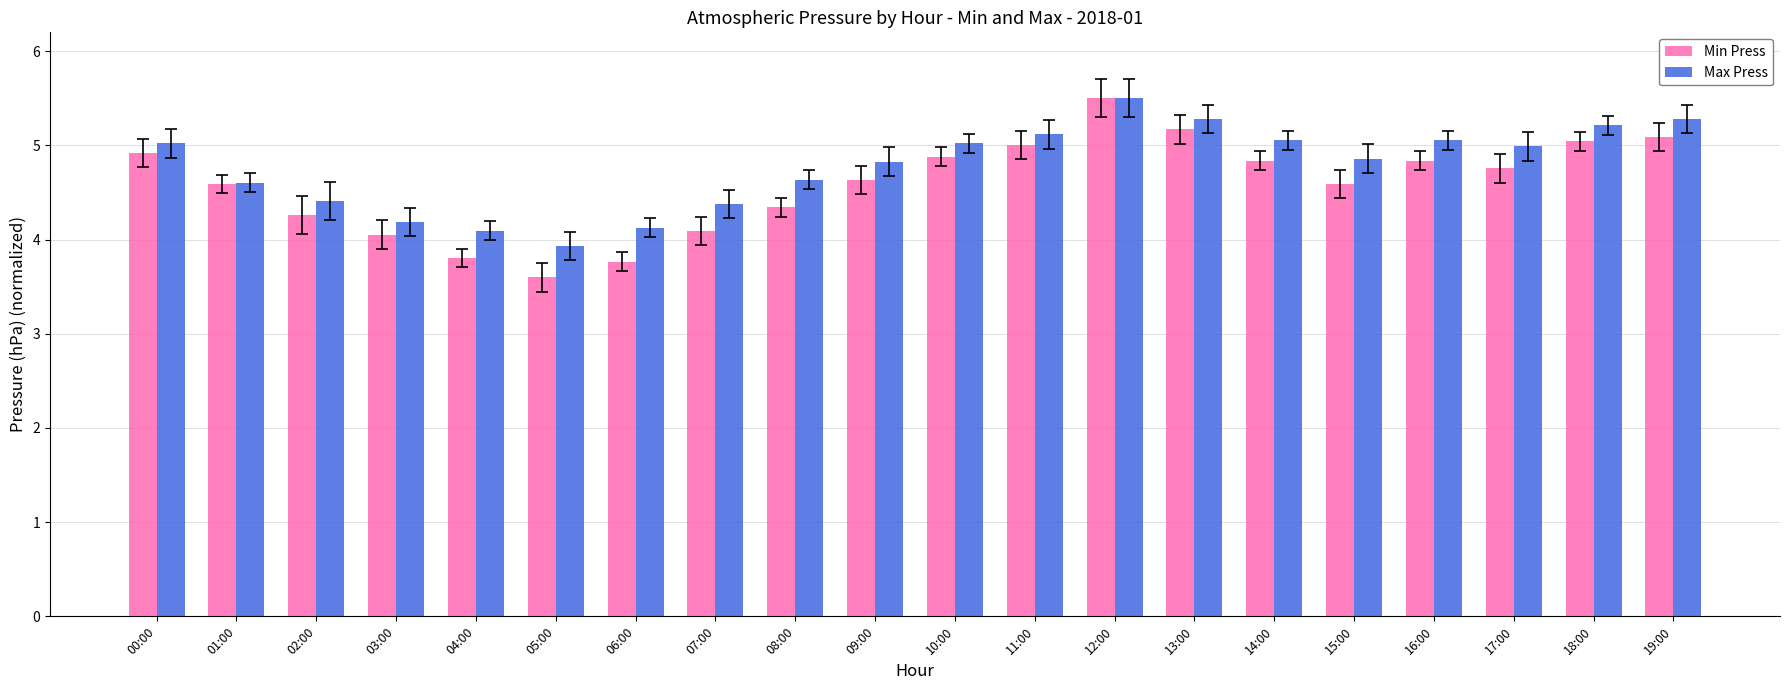

How many values in the Max Press series are below 4?

1